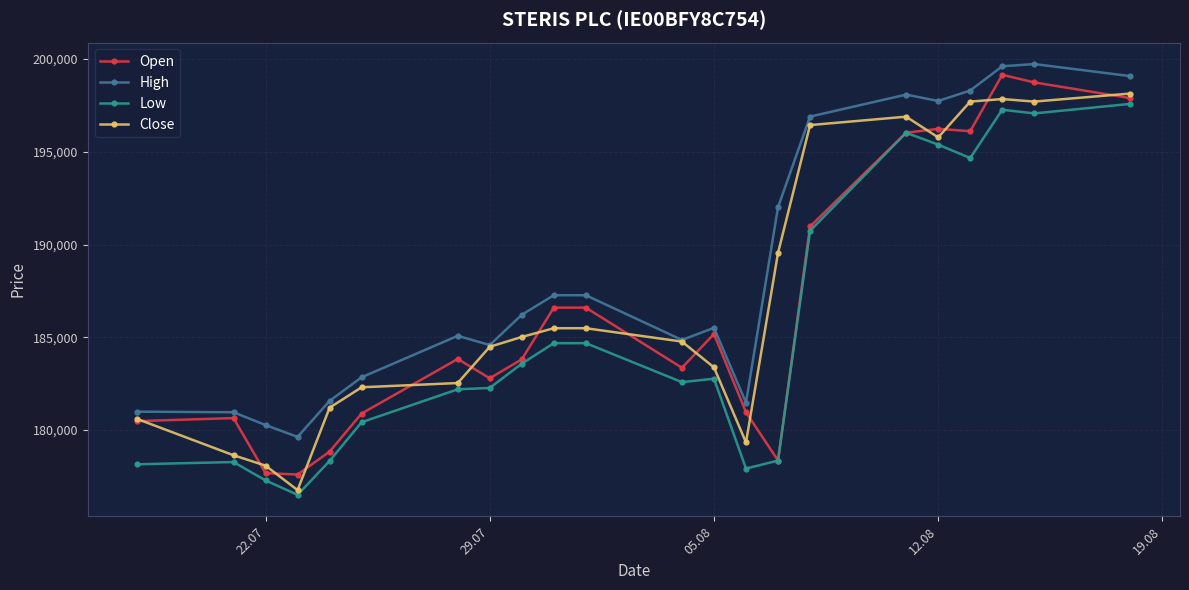

Rank the series by their average value, from highest to lowest.

High, Close, Open, Low